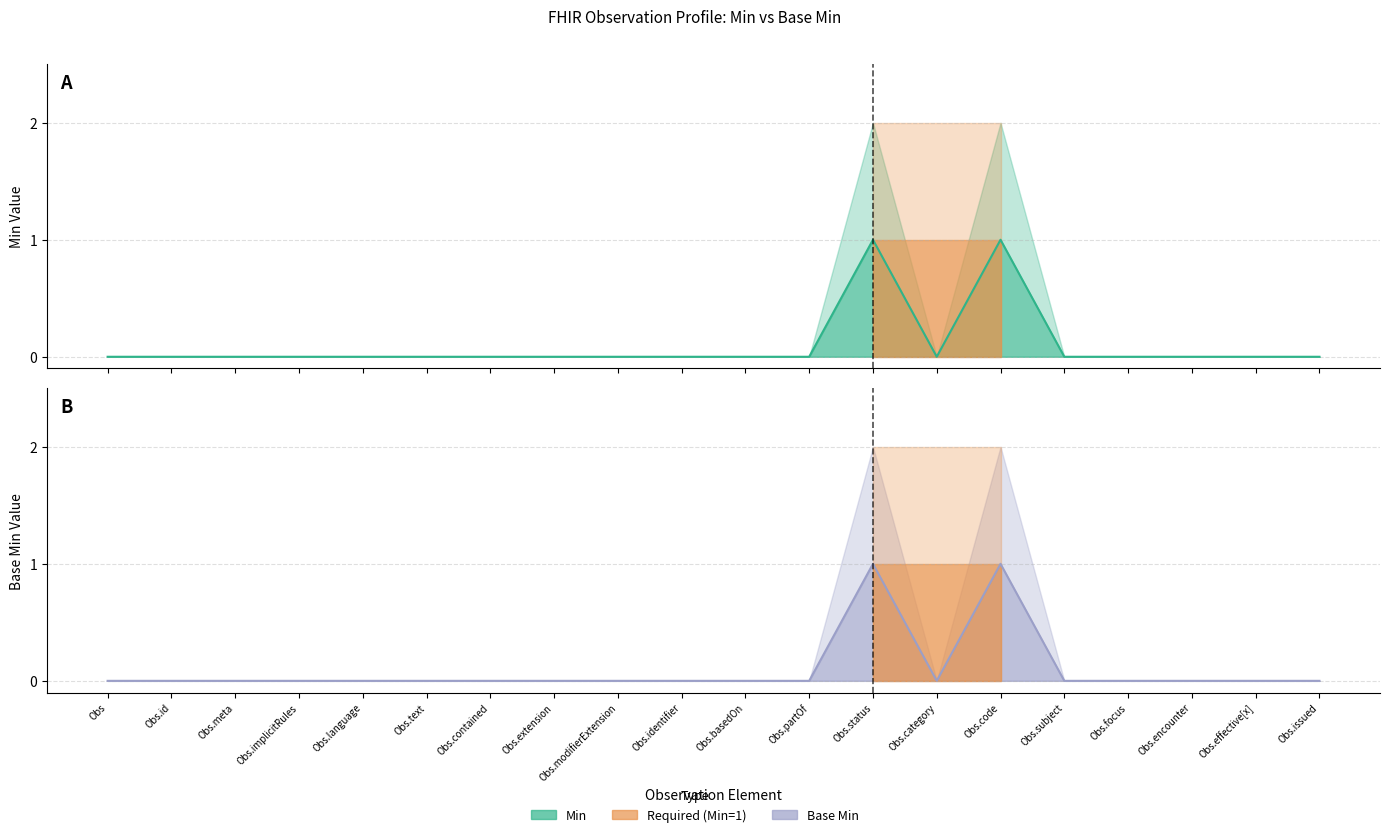

What is the difference between the second highest and second lowest values in the Base Min series?

1